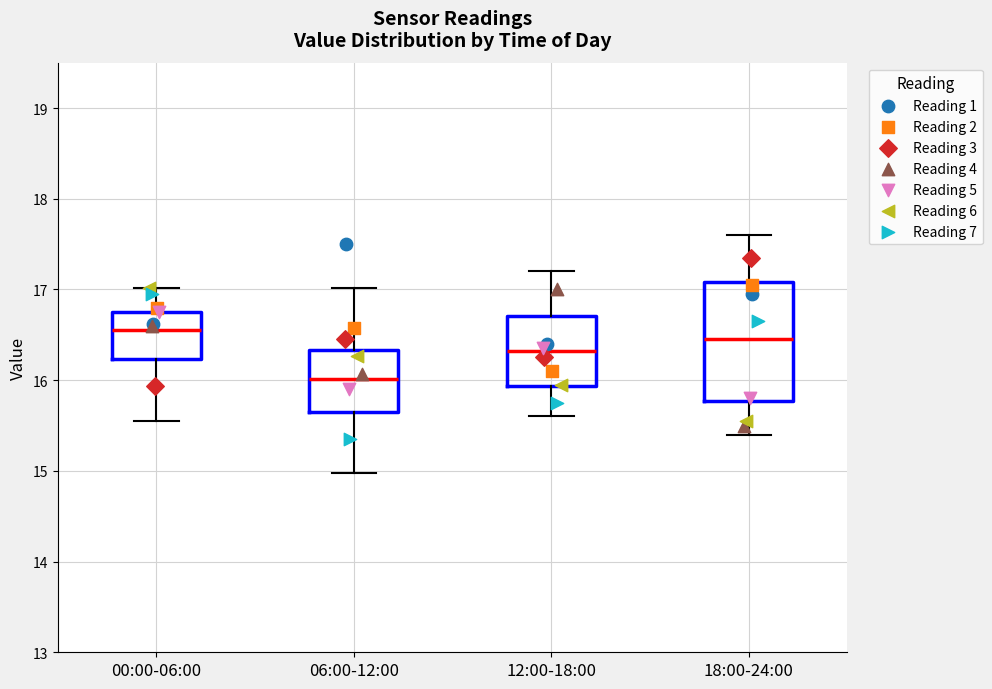

Which box has the lowest median line?

06:00-12:00